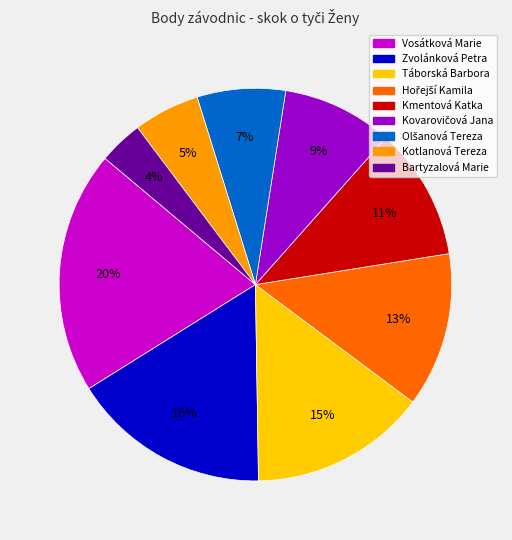

To the nearest percent, what is the difference between the largest and smallest slice percentages?

16%